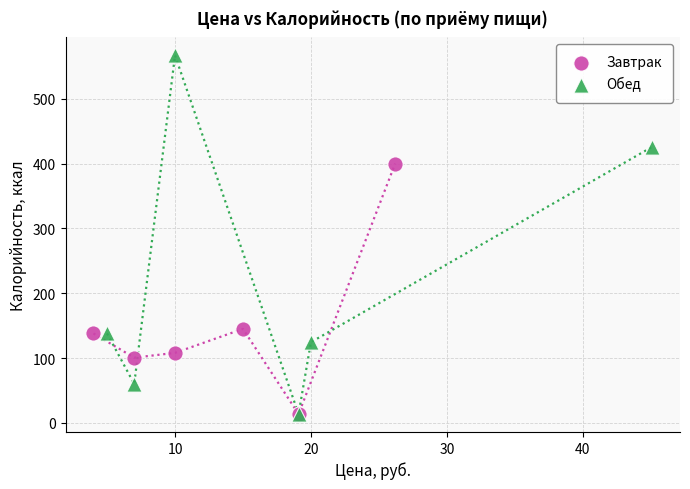

Which series has the largest Y range (max minus min)?

Обед